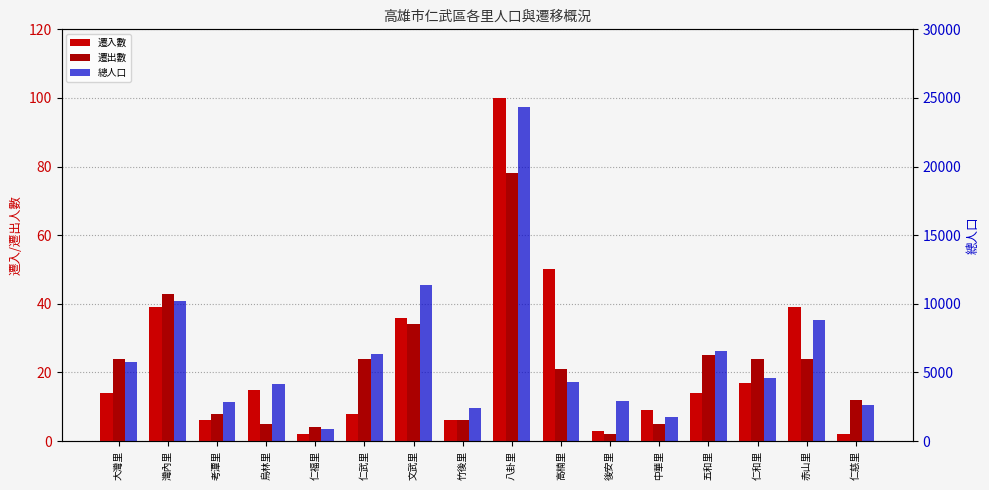

What position from the right is 大灣里?

16